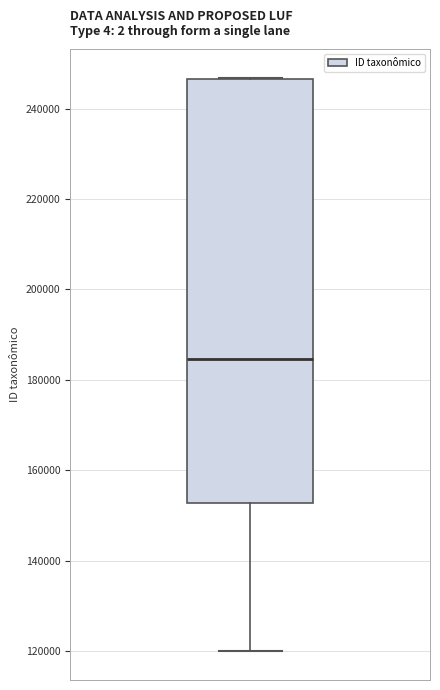

Read this box plot against the y-axis: the position of the median line, the range covered by the box, and the ends of both whiskers. The values are not printed on the chart, so give them approximately, as read against the axis.

median 184000, box 152000 to 246000, whiskers 120000 to 246000